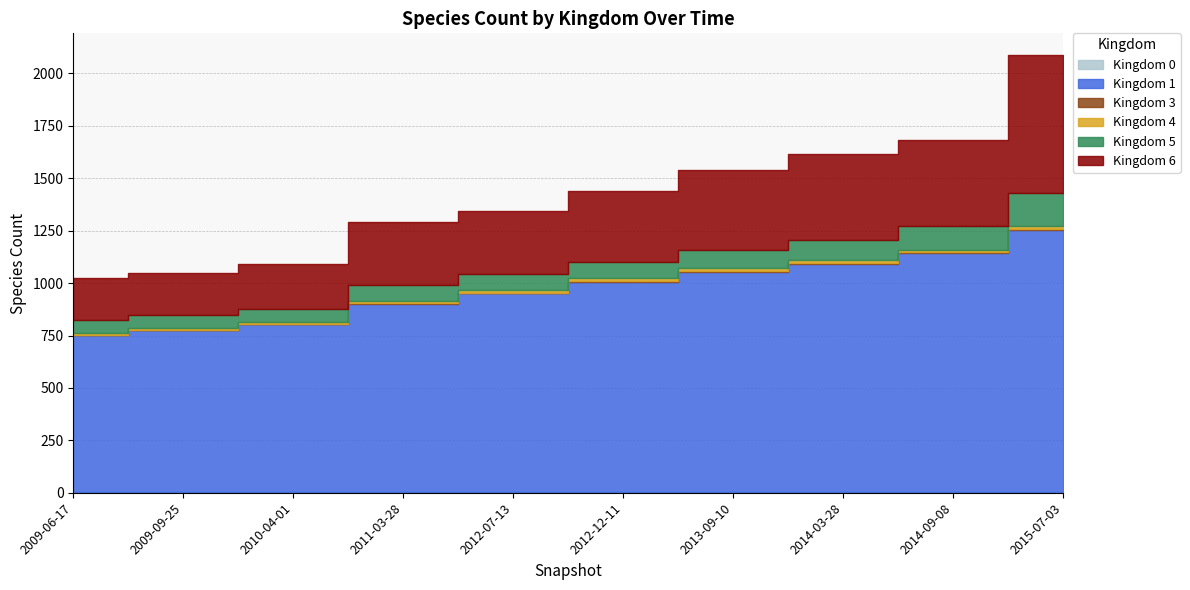

Where does the Kingdom 4 series first go above 13?

9